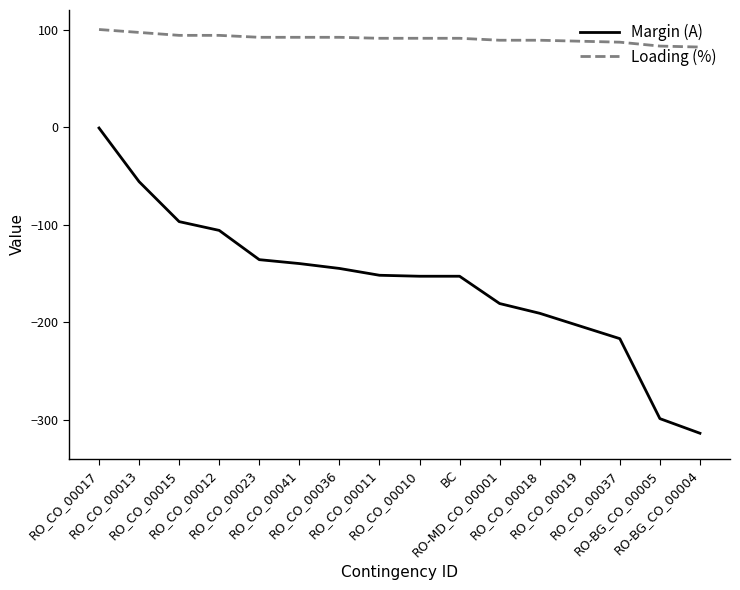

What are all the series names shown in the legend?

Margin (A), Loading (%)